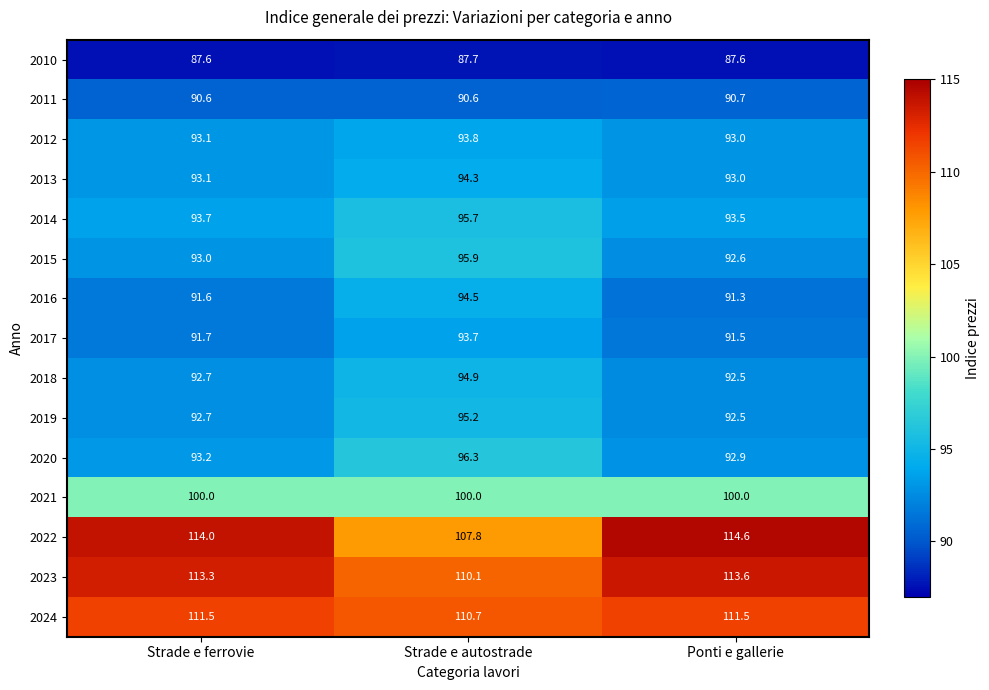

Which category has the highest value across all series?

Ponti e gallerie